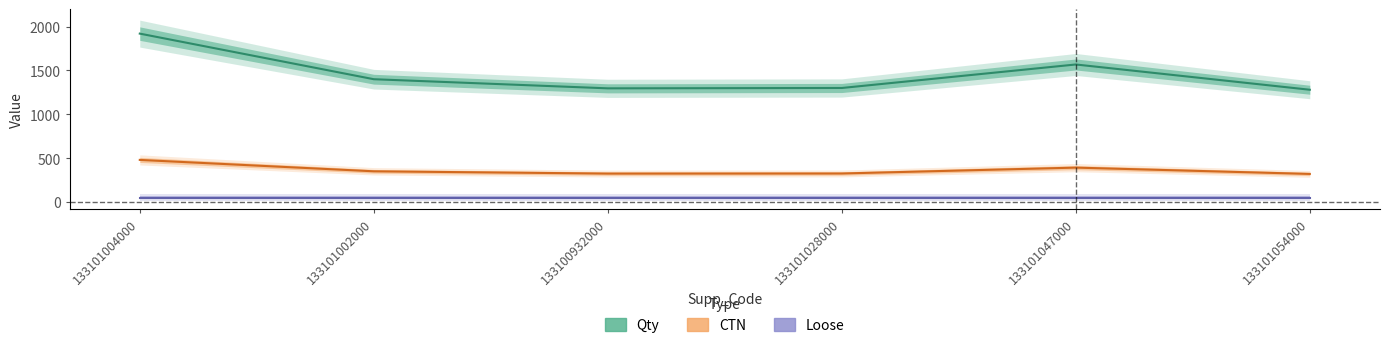

What is the label of the 2nd point from the right?

133101047000